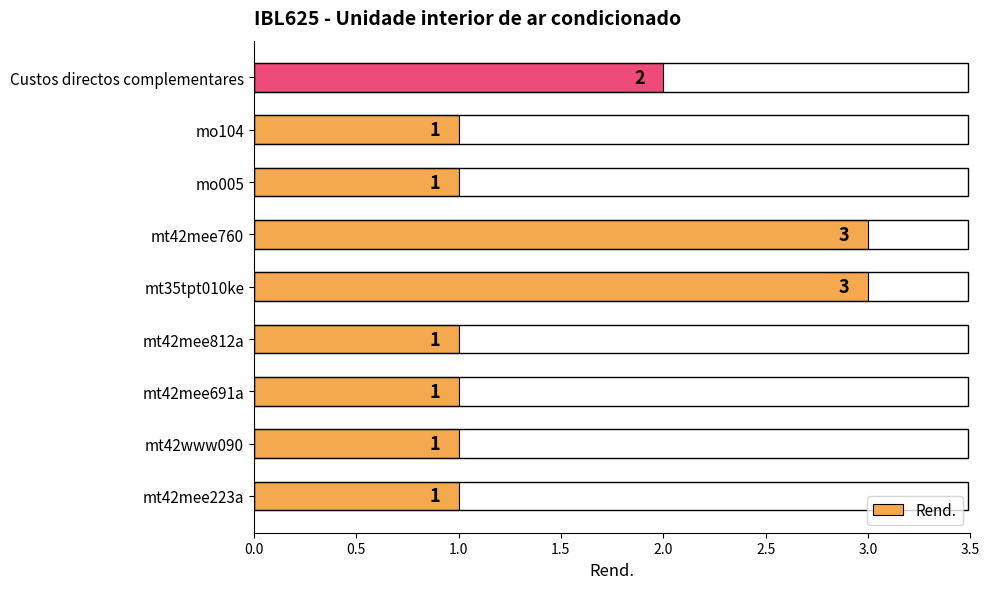

Is it true that the value at mt42mee223a is 0?

False